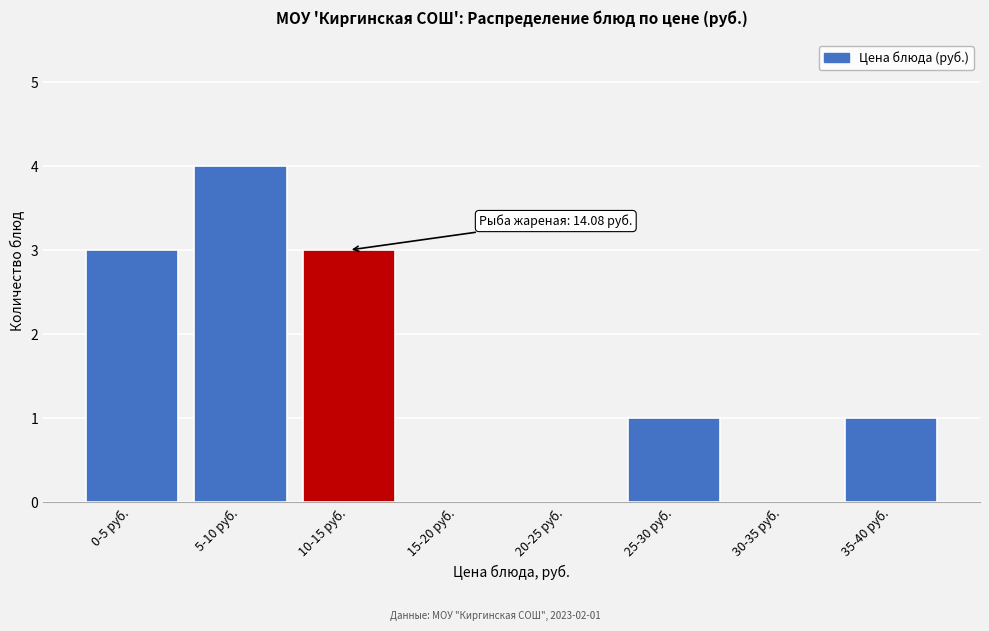

Reading left to right, what are all the values shown in this chart?

0-5 руб.=3	5-10 руб.=4	10-15 руб.=3	15-20 руб.=0	20-25 руб.=0	25-30 руб.=1	30-35 руб.=0	35-40 руб.=1